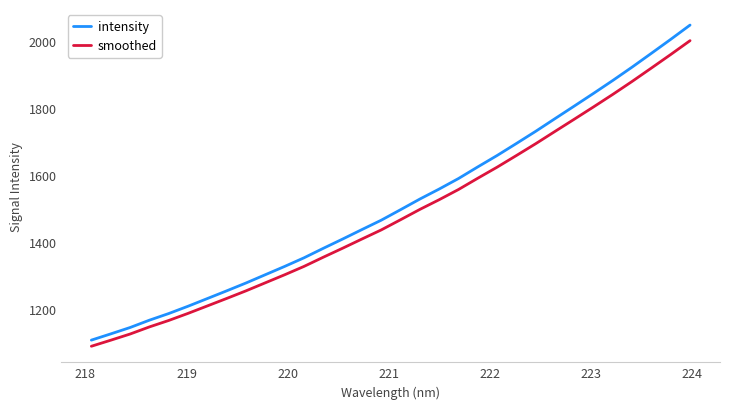

What is the difference between the maximum and minimum values in the intensity series?

938.2